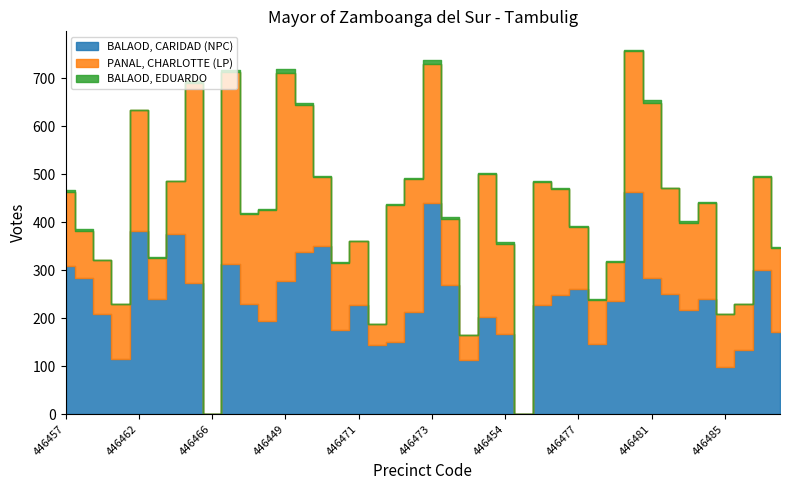

What is the difference between the maximum and minimum values in the BALAOD, CARIDAD (NPC) series?

464